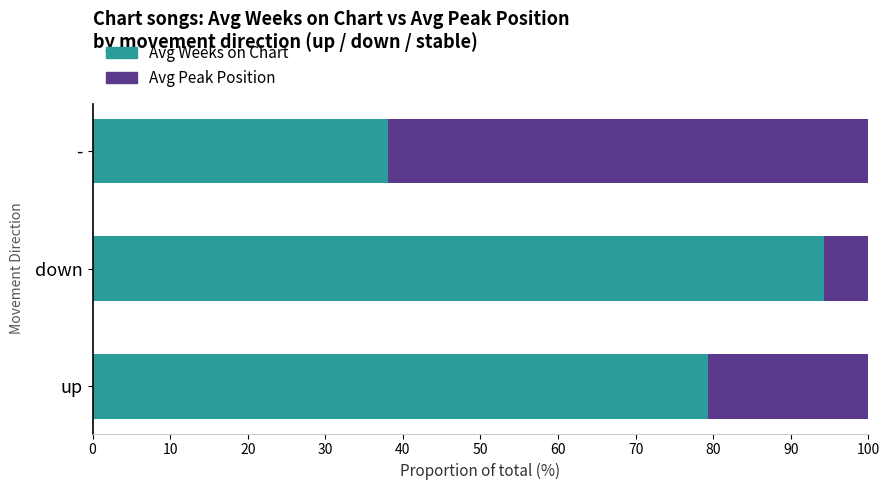

Which category has the lowest value in the Avg Weeks on Chart series?

-